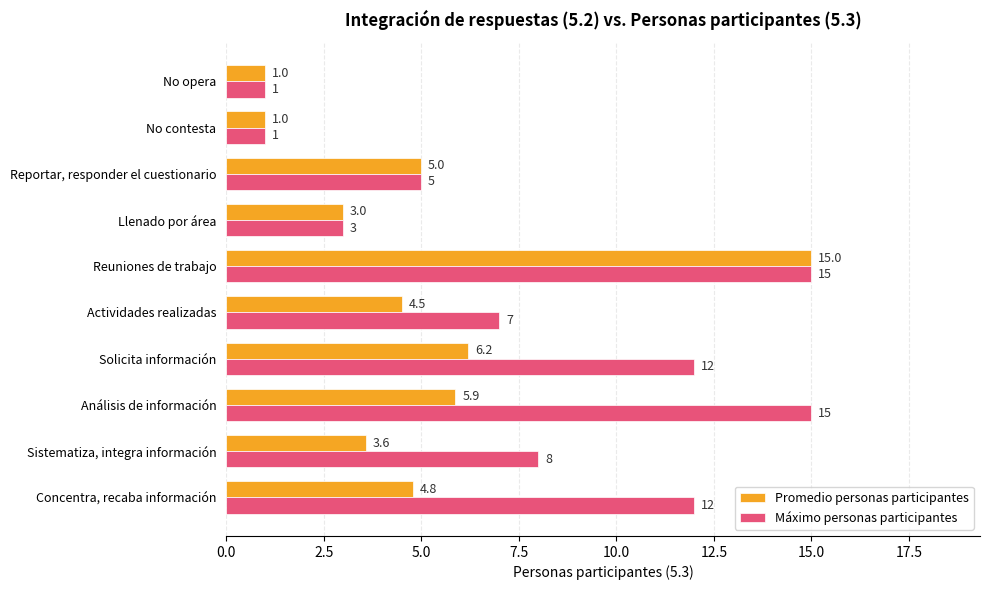

List the series in order of their overall mean, lowest first.

Promedio personas participantes, Máximo personas participantes